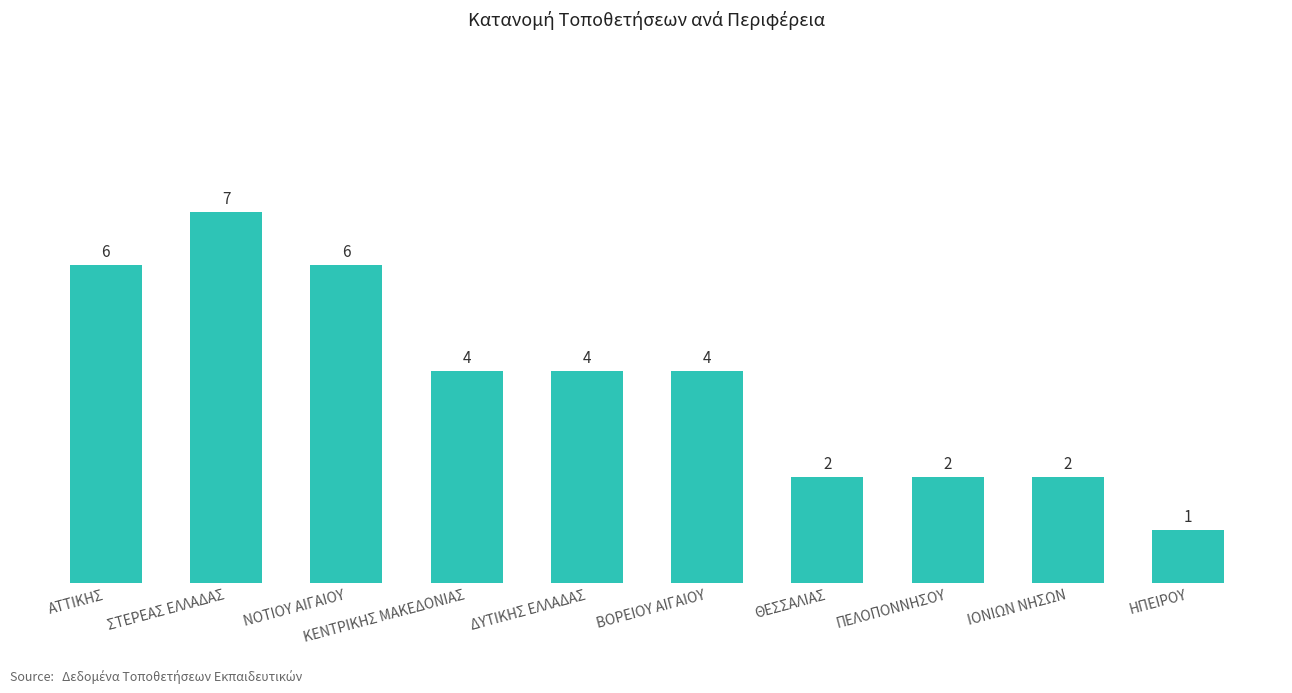

Reading left to right, what are all the values shown in this chart?

6	7	6	4	4	4	2	2	2	1